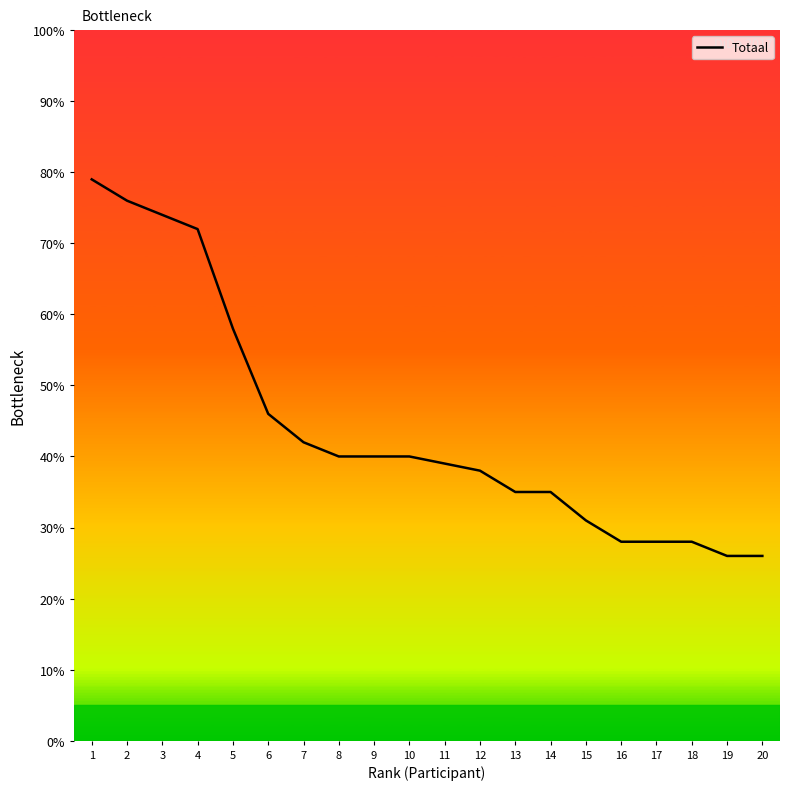

Between 19 and 18, which is larger?

18